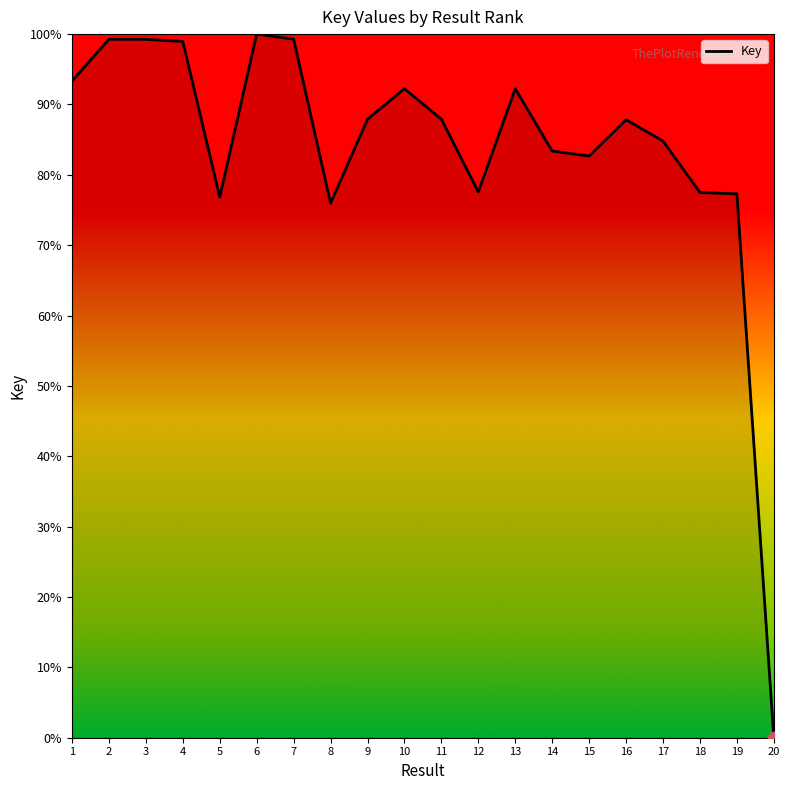

Which has a higher value, 1 or 12?

1